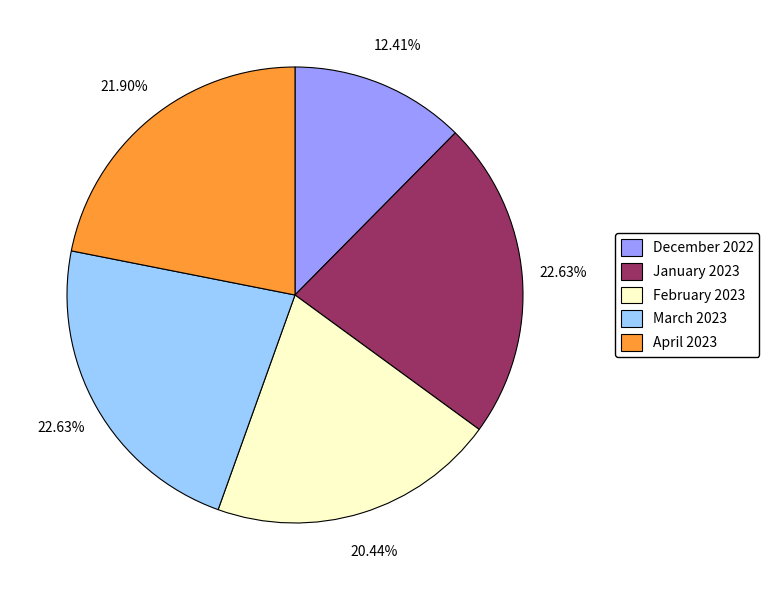

Is the sum of December 2022 and April 2023 greater than half?

No